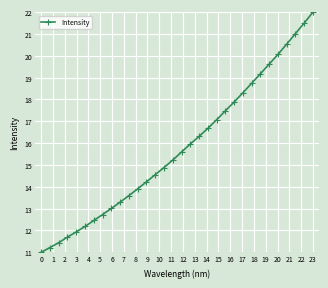

What is the value of the 2nd point from the left?

11.2